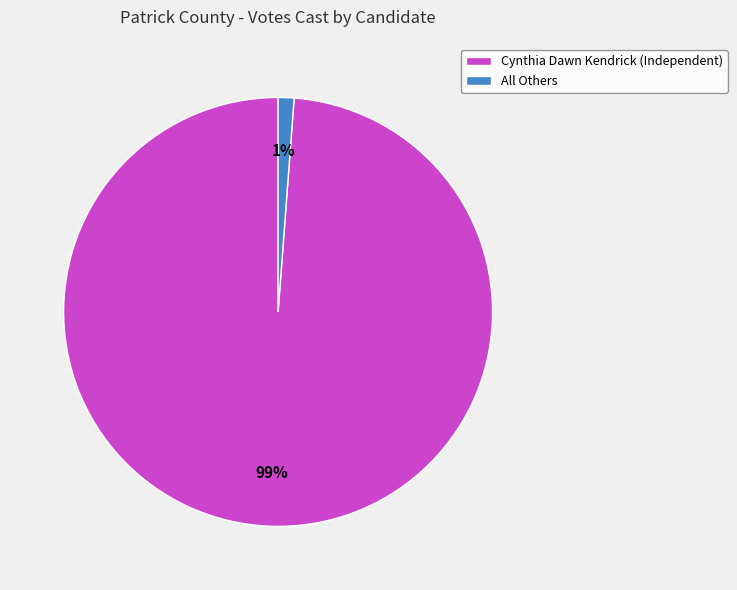

Which slice is the largest?

Cynthia Dawn Kendrick (Independent)